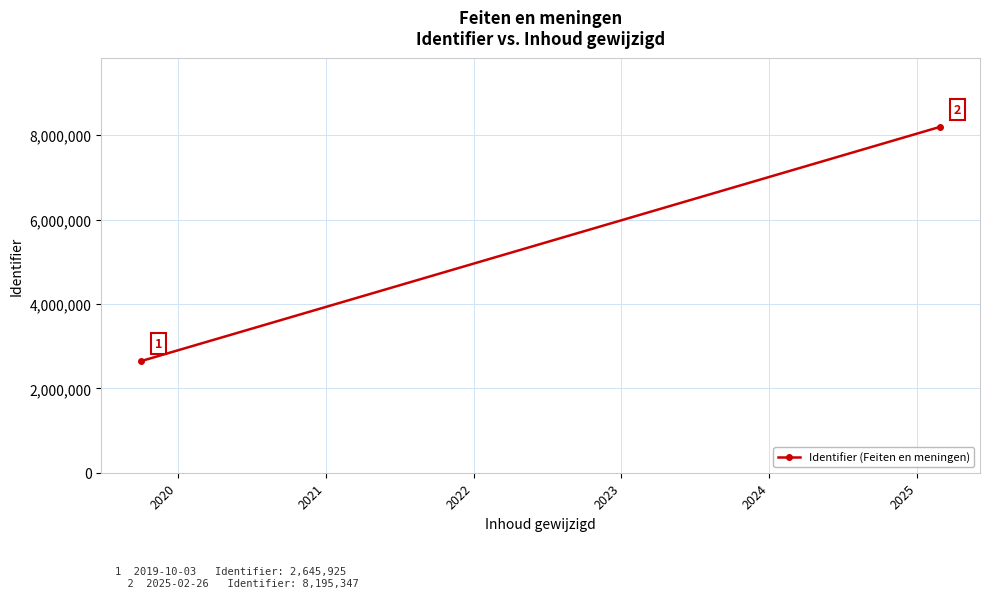

What is the sum of all values?

10841272